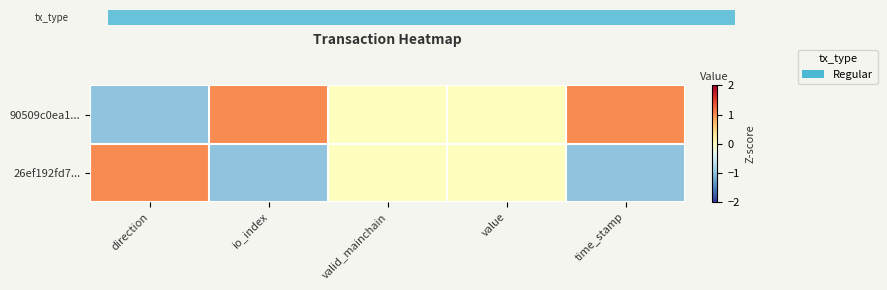

How many categories are shown in the chart?

5